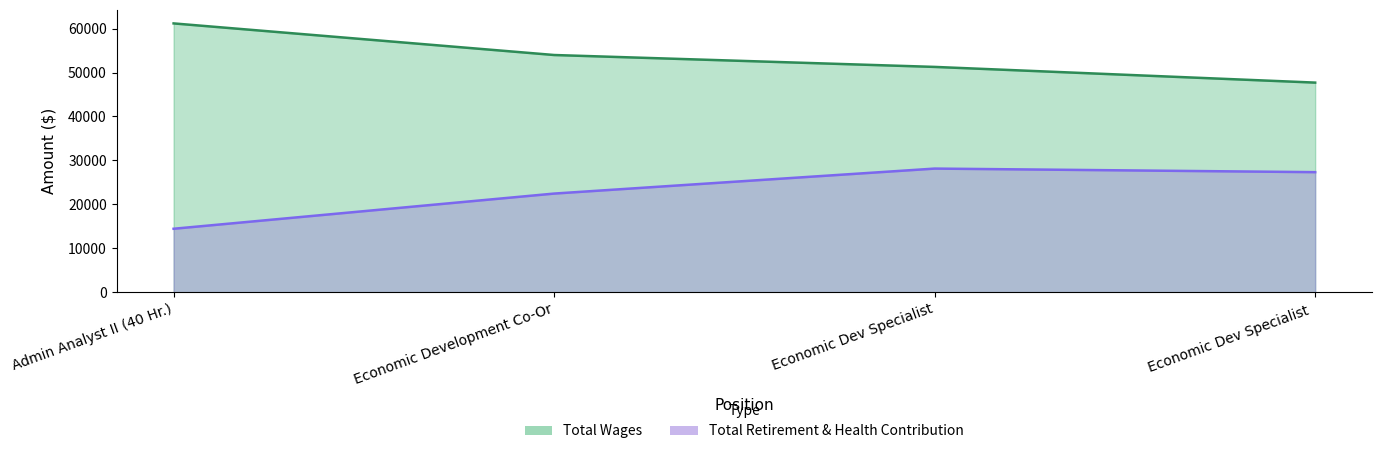

What is the difference between the highest and lowest values at Economic Dev Specialist ?

20379